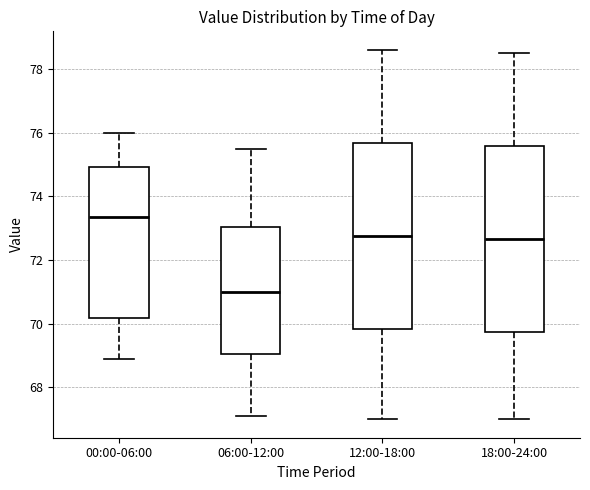

Reading left to right, transcribe this box plot: for each box, give where its median line is, the range the box spans, and where its two whiskers end, as read against the y-axis. The values are not printed on the chart, so give them approximately, as read against the axis.

00:00-06:00: median 73.4, box 70.2 to 75.0, whiskers 69.0 to 76.0
06:00-12:00: median 71.0, box 69.0 to 73.0, whiskers 67.2 to 75.6
12:00-18:00: median 72.8, box 69.8 to 75.6, whiskers 67.0 to 78.6
18:00-24:00: median 72.6, box 69.8 to 75.6, whiskers 67.0 to 78.6